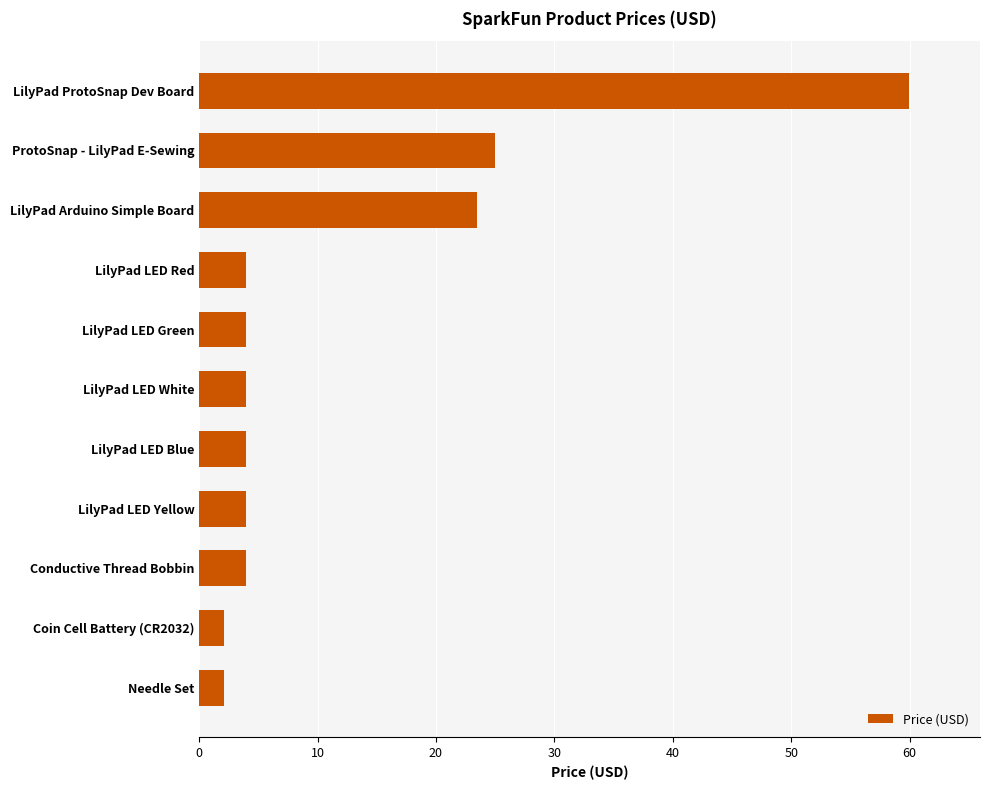

What is the approximate value at LilyPad LED Blue?

4.0